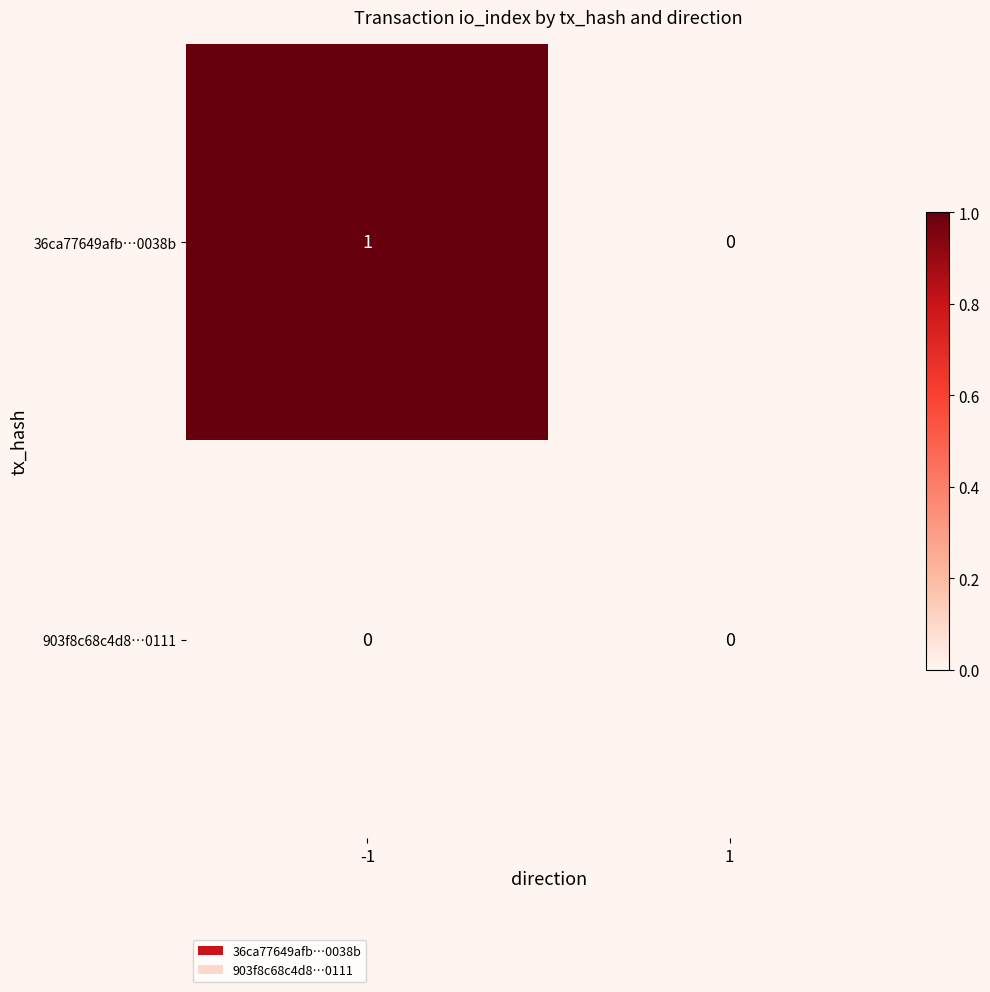

Between -1 and 1, which series saw the biggest shift?

36ca77649afb…0038b